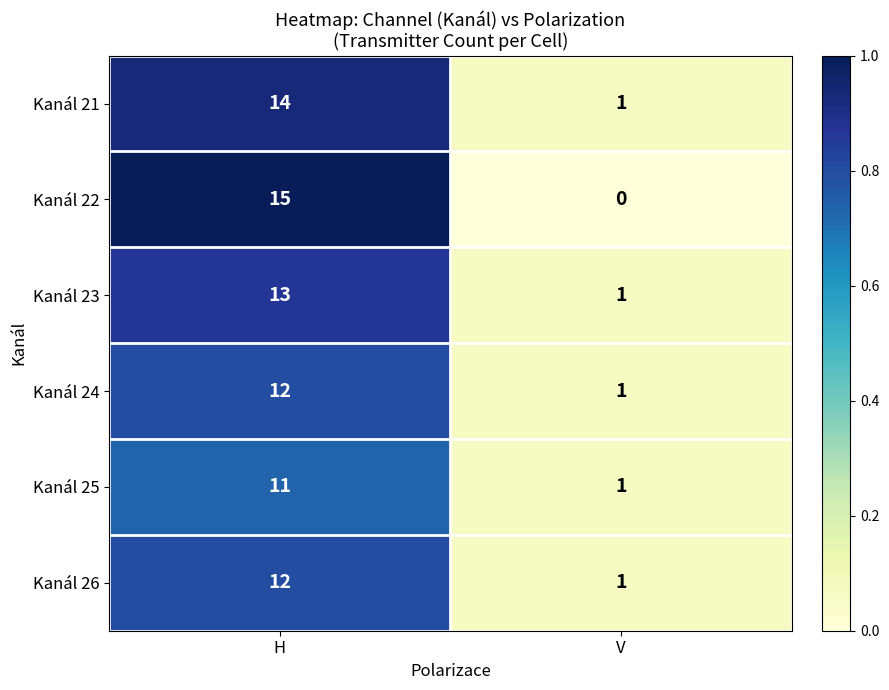

What is the difference between the maximum and minimum values in the Kanál 23 series?

12